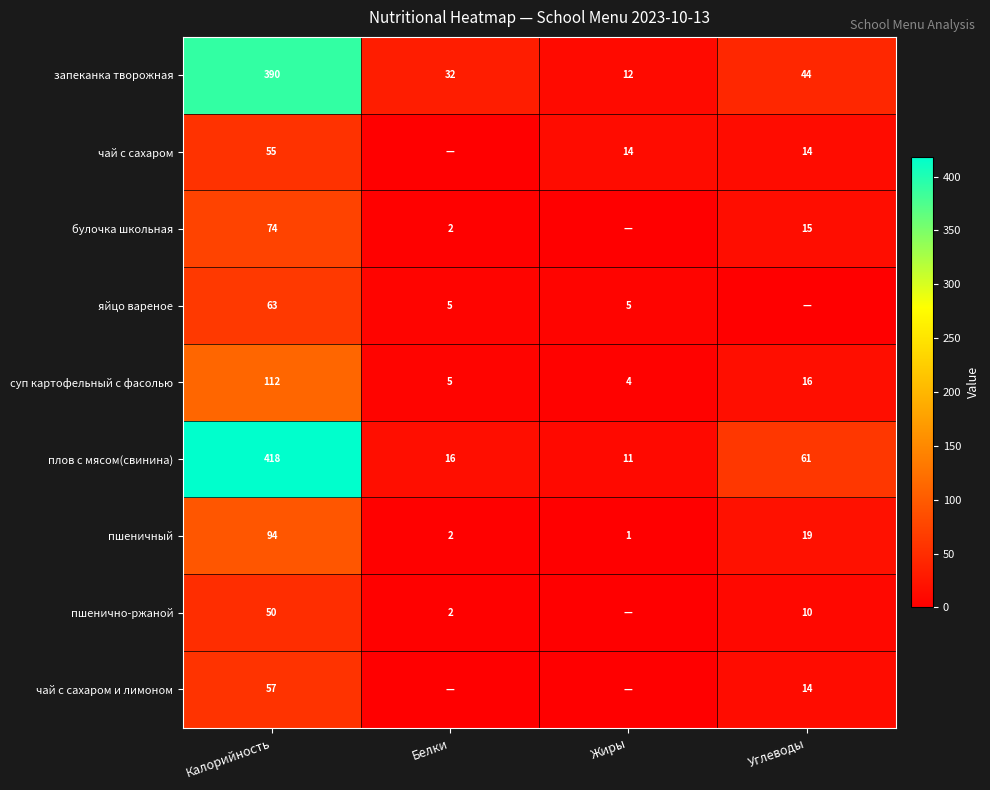

Rank the series at Калорийность from highest to lowest value.

плов c мясом(свинина), запеканка творожная, суп картофельный с фасолью, пшеничный, булочка школьная, яйцо вареное, чай с сахаром и лимоном, чай с сахаром, пшенично-ржаной